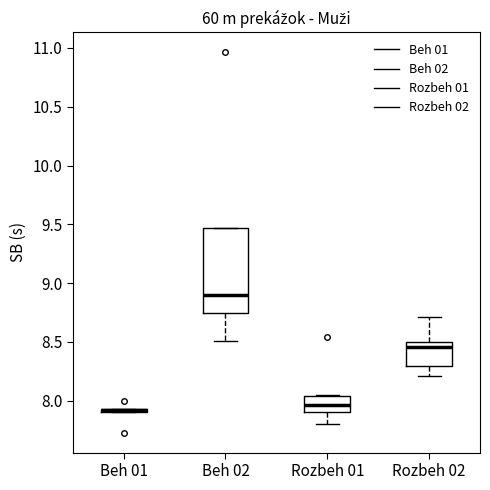

Comparing the boxes themselves (not the whiskers), which one is the tallest?

Beh 02